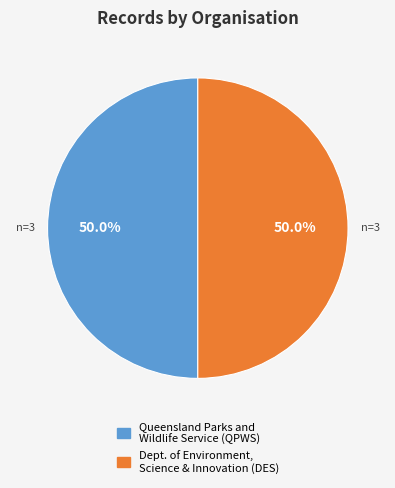

Count the number of slices in the pie.

2